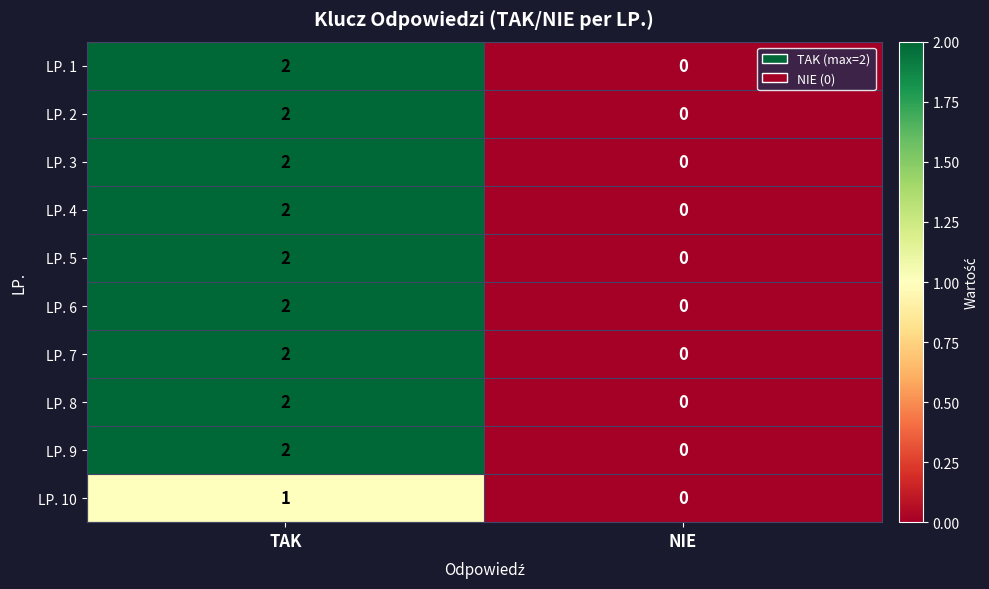

Which label corresponds to the largest value in the chart?

TAK